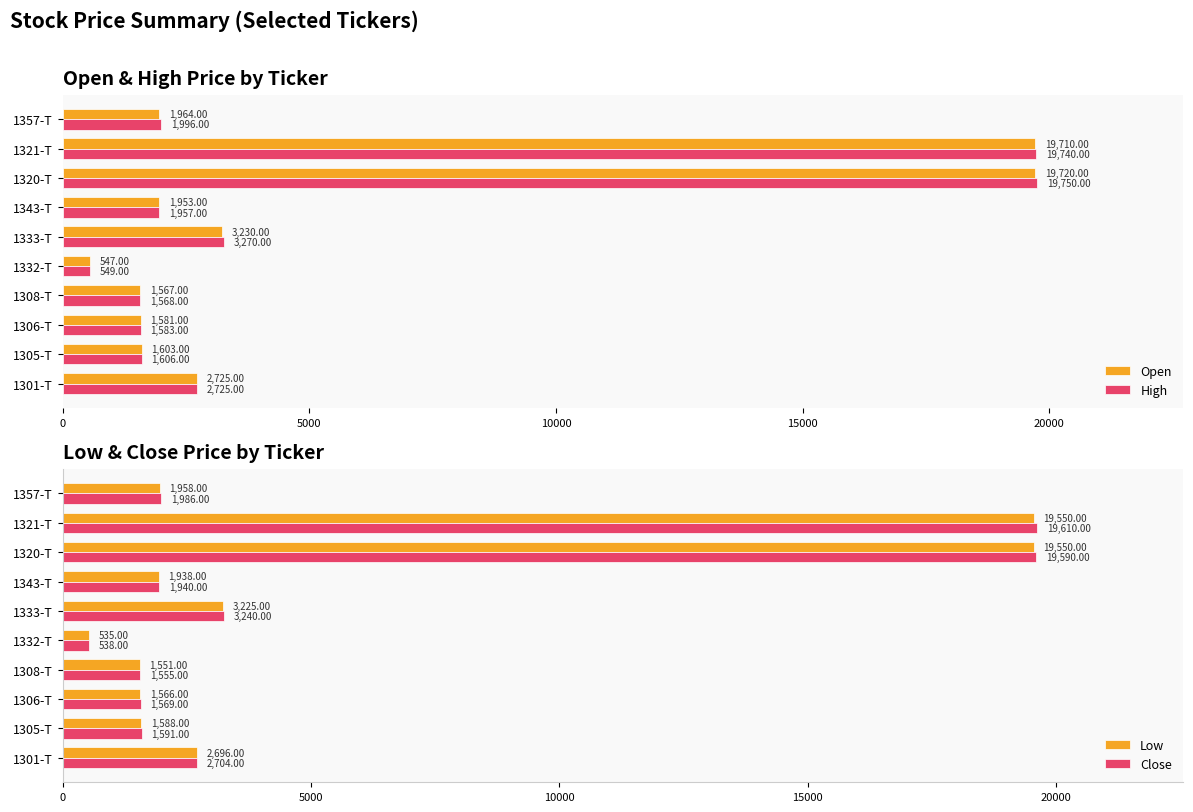

What is the difference between the Low values at 1306-T and 1320-T?

17984